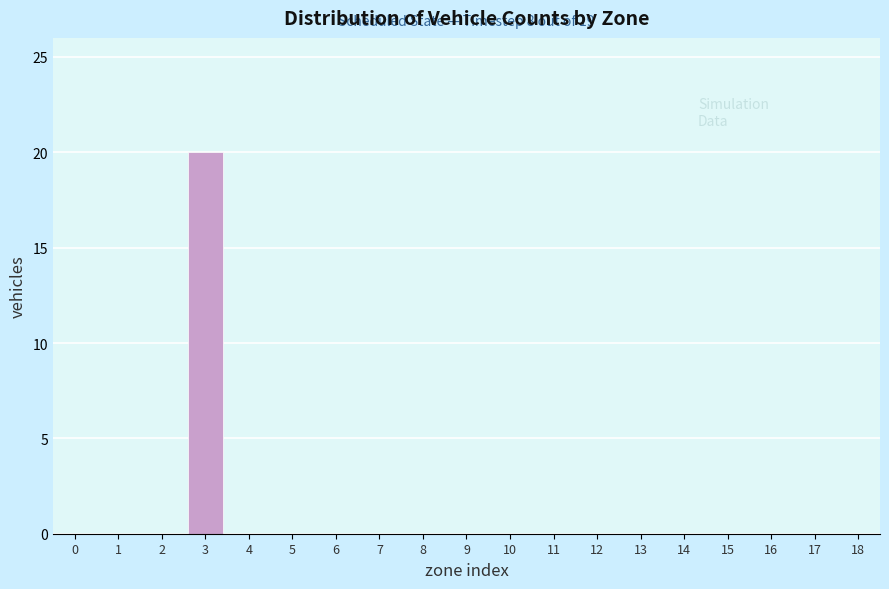

Reading left to right, extract all data points from this chart.

0=0	1=0	2=0	3=20	4=0	5=0	6=0	7=0	8=0	9=0	10=0	11=0	12=0	13=0	14=0	15=0	16=0	17=0	18=0